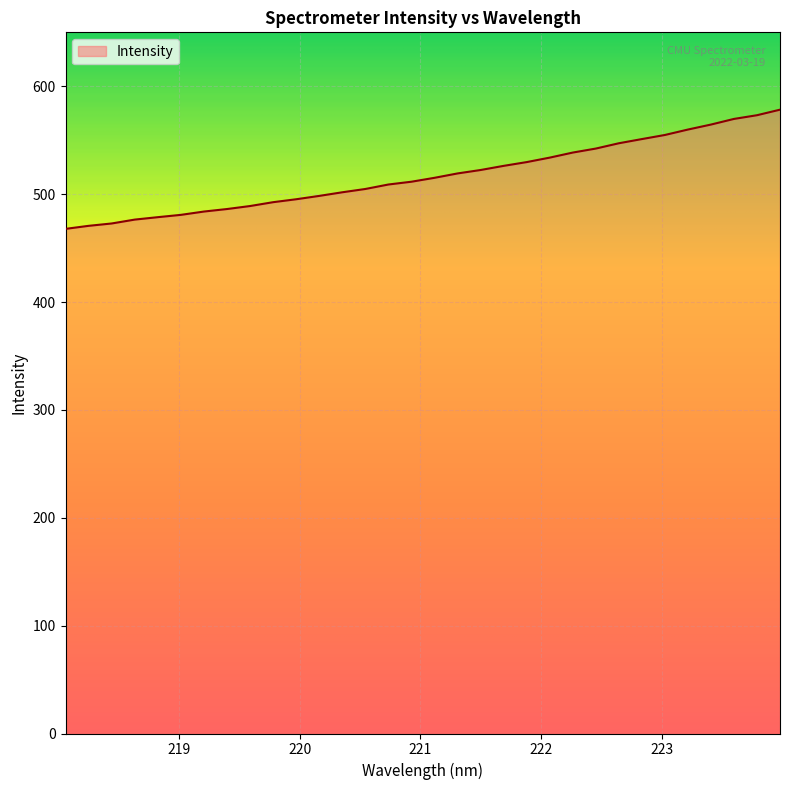

What is the maximum value shown in the chart?

578.3